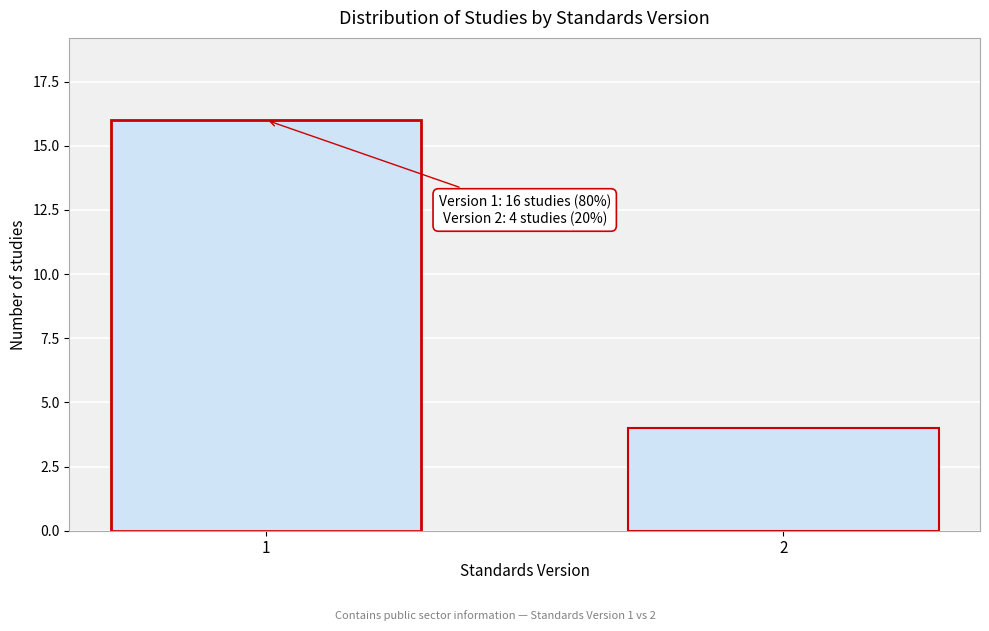

Reading left to right, transcribe all the data shown in this chart.

1=16	2=4